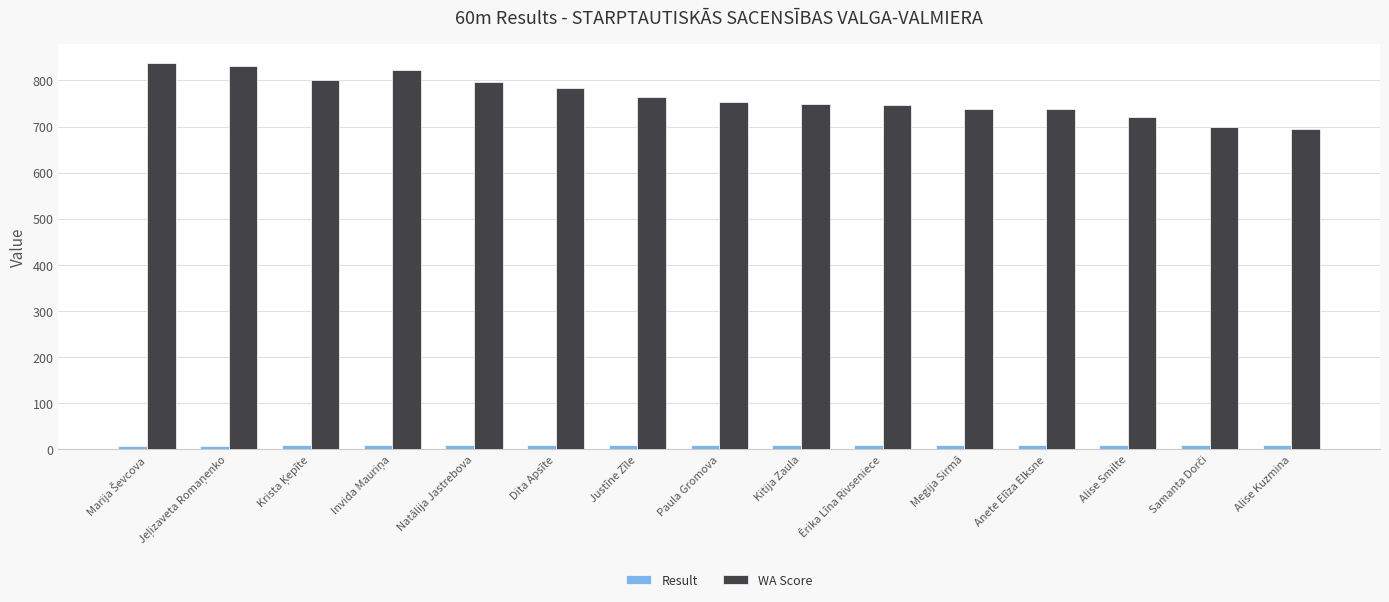

How many bars are there in total?

30